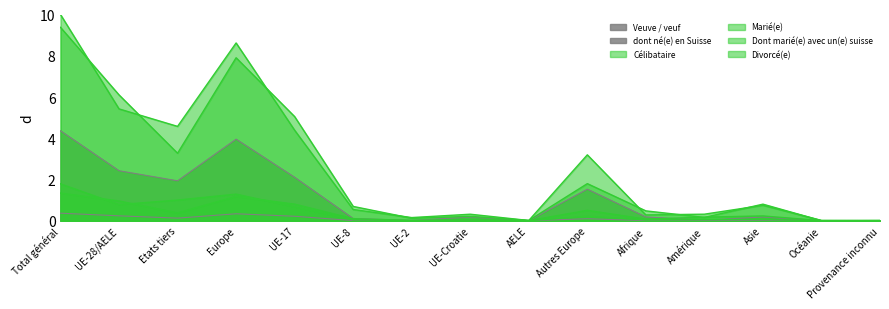

How many lines are shown in the chart?

6